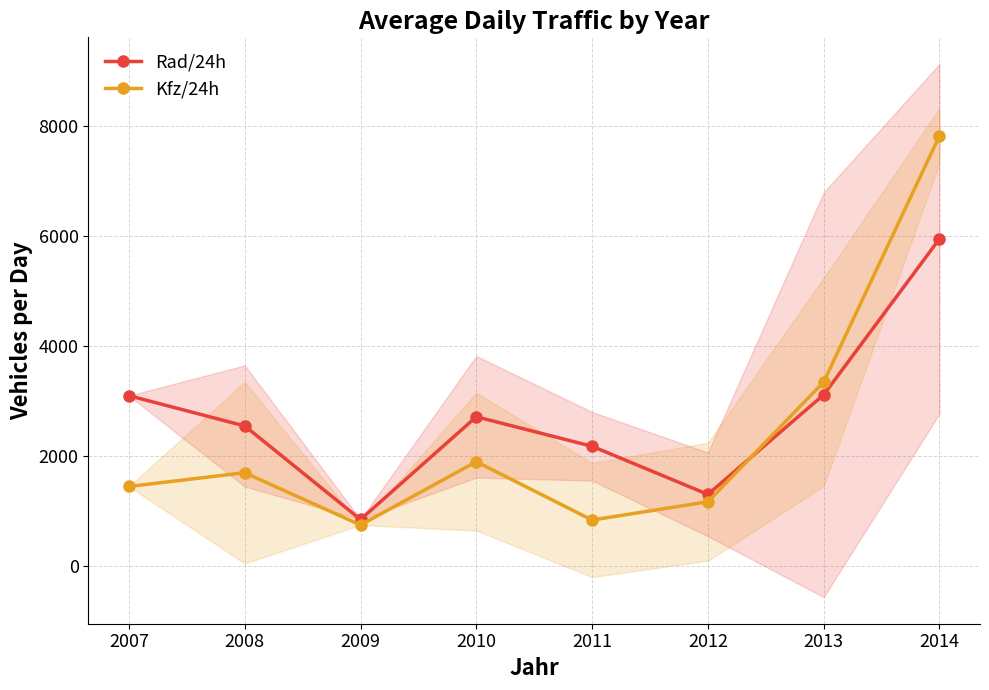

The value of Rad/24h at 2007 is 947.0. True or false?

False